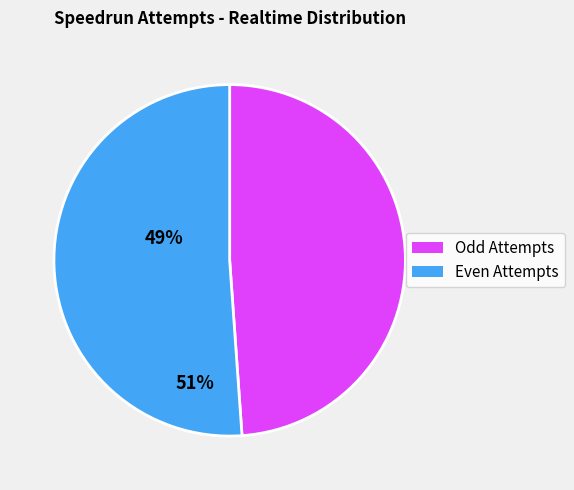

Approximately how many times larger is the value at Odd Attempts compared to Even Attempts?

1.0